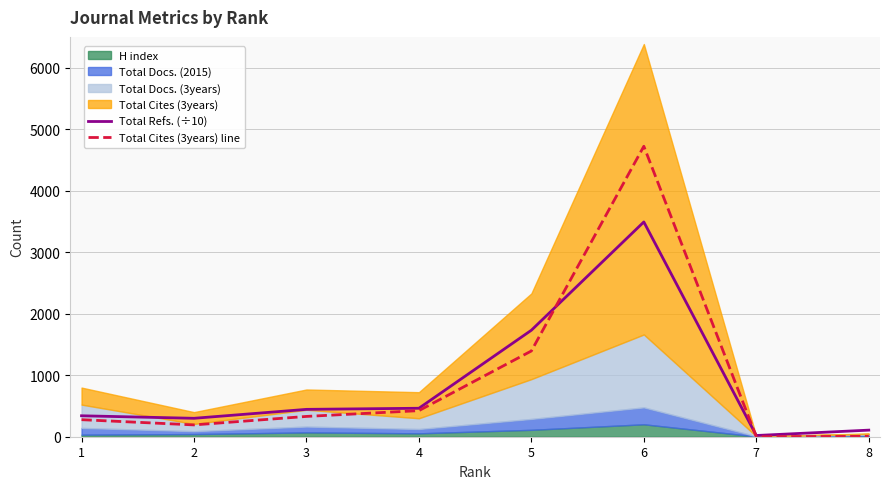

The value of Total Refs. (÷10) at 5 is 1032.0. True or false?

False